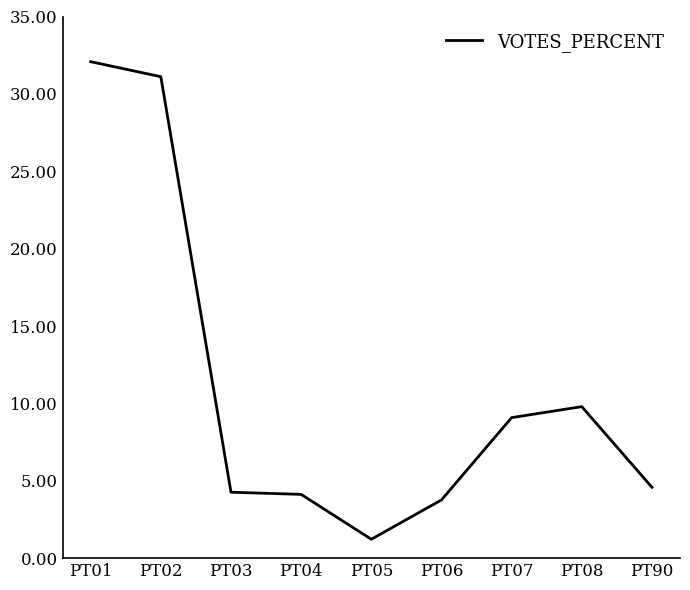

What is the sum of all values?

100.0